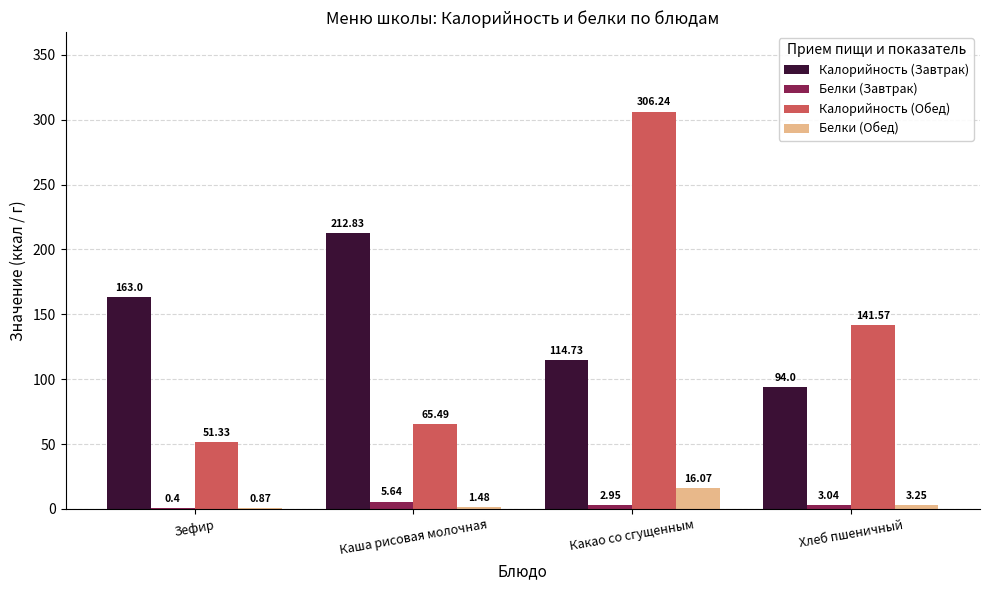

What is the spread (max minus min) of values at Какао со сгущенным?

303.3